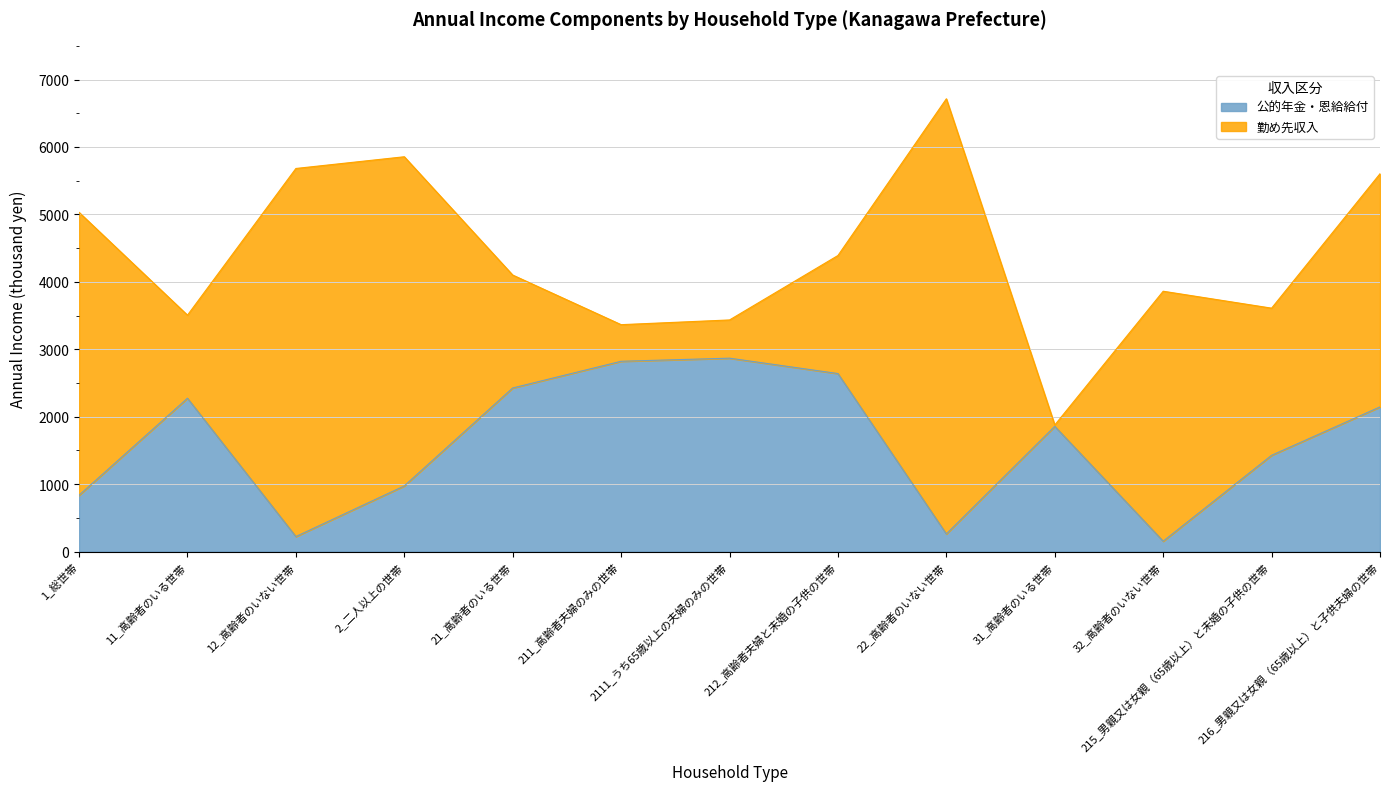

The chart shows a value of 2640 at 212_高齢者夫婦と未婚の子供の世帯. True or false?

True